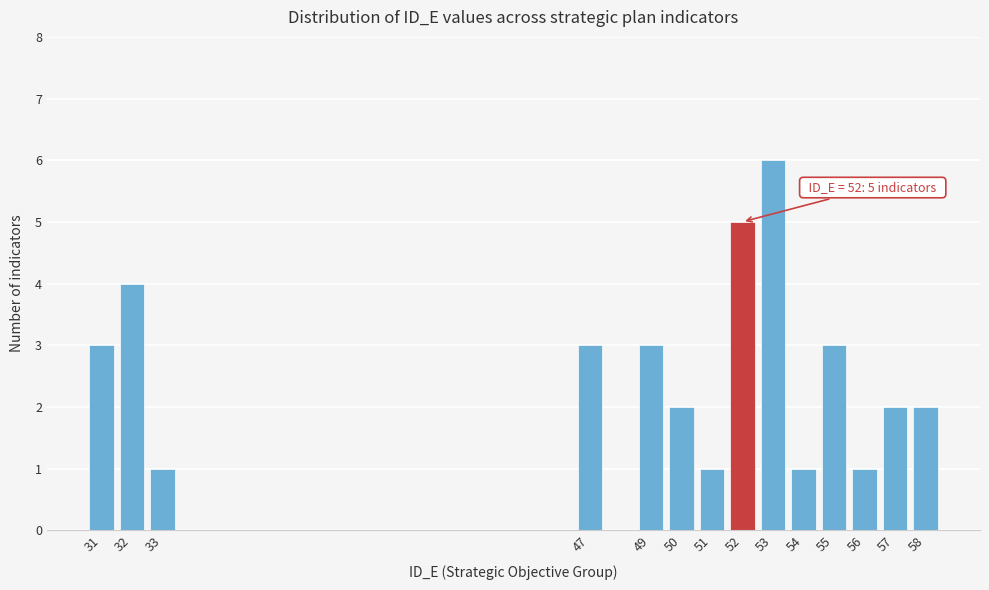

Reading right to left, what are all the values shown in this chart?

2	2	1	3	1	6	5	1	2	3	3	1	4	3